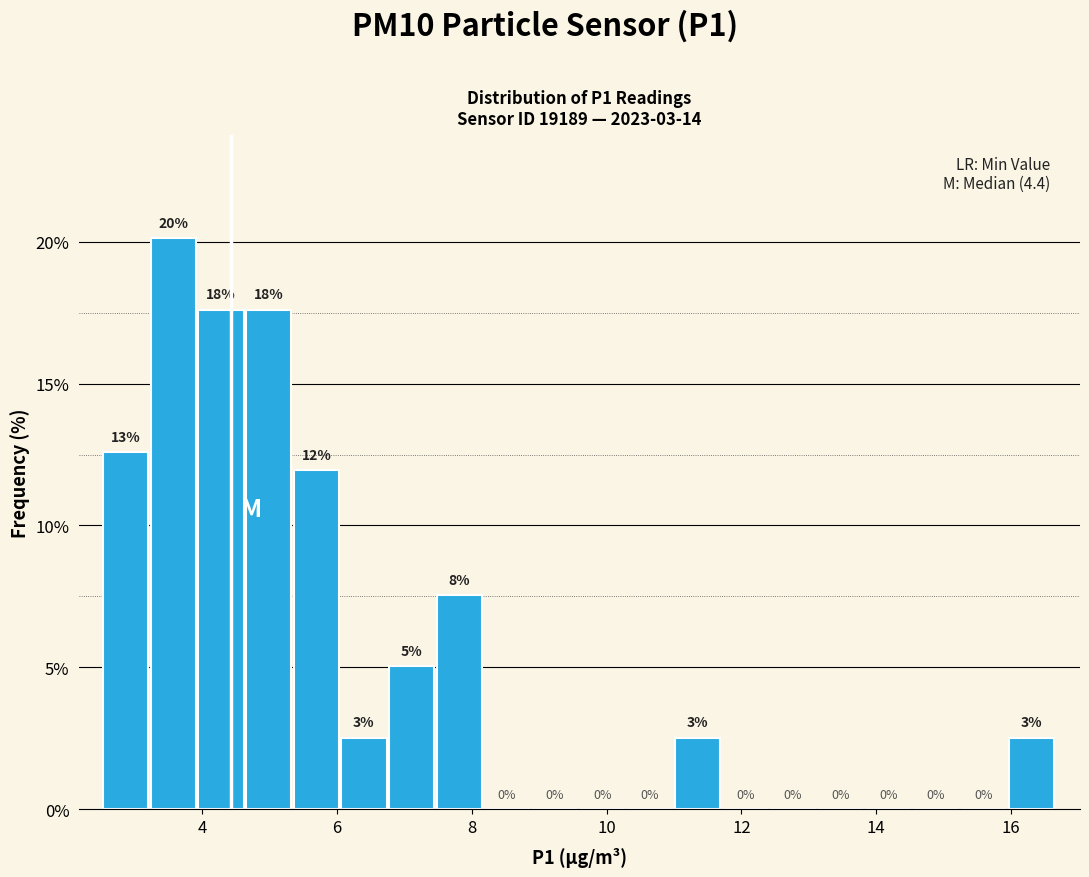

Read against the x-axis, roughly where is the centre of the tallest bar?

3.6